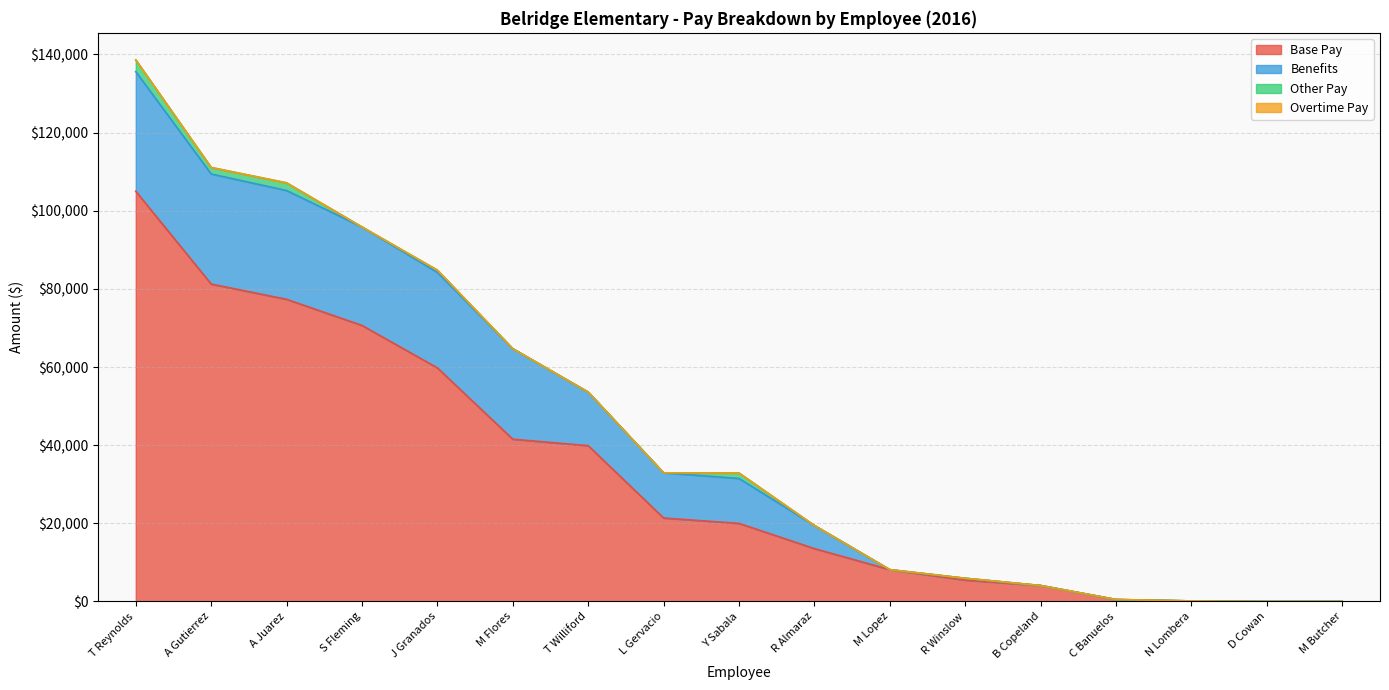

What is the maximum value for Base Pay?

104992